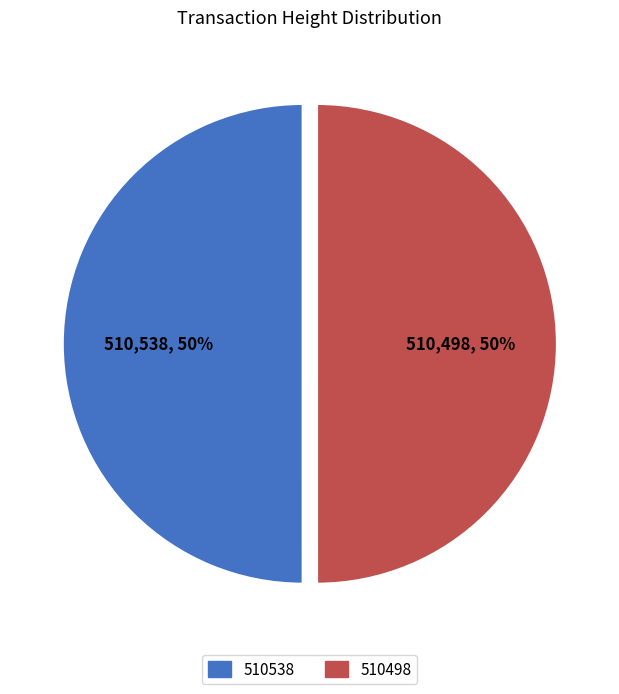

Approximately how many times larger is the value at 510538 compared to 510498?

1.0